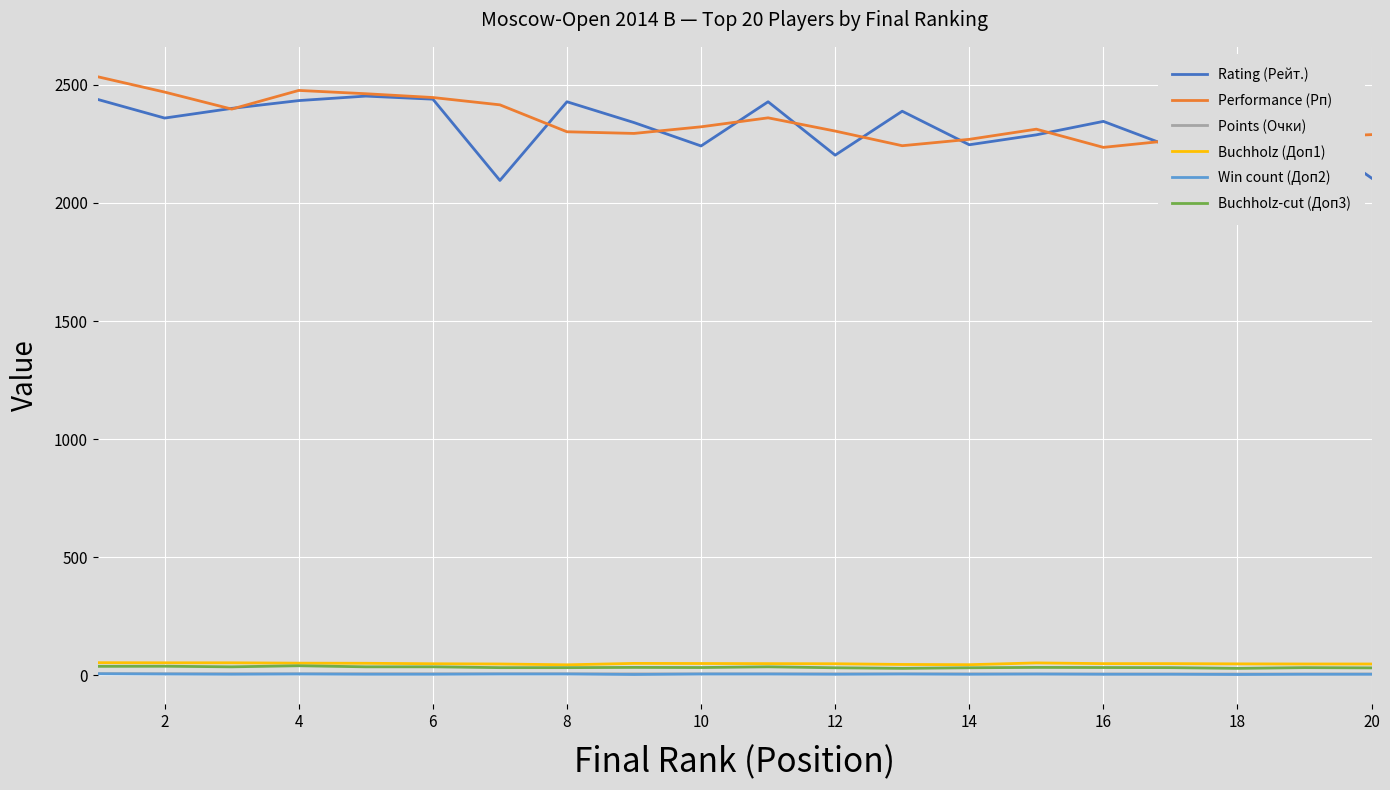

True or false: Performance (Рп) and Buchholz (Доп1) cross at least once.

False